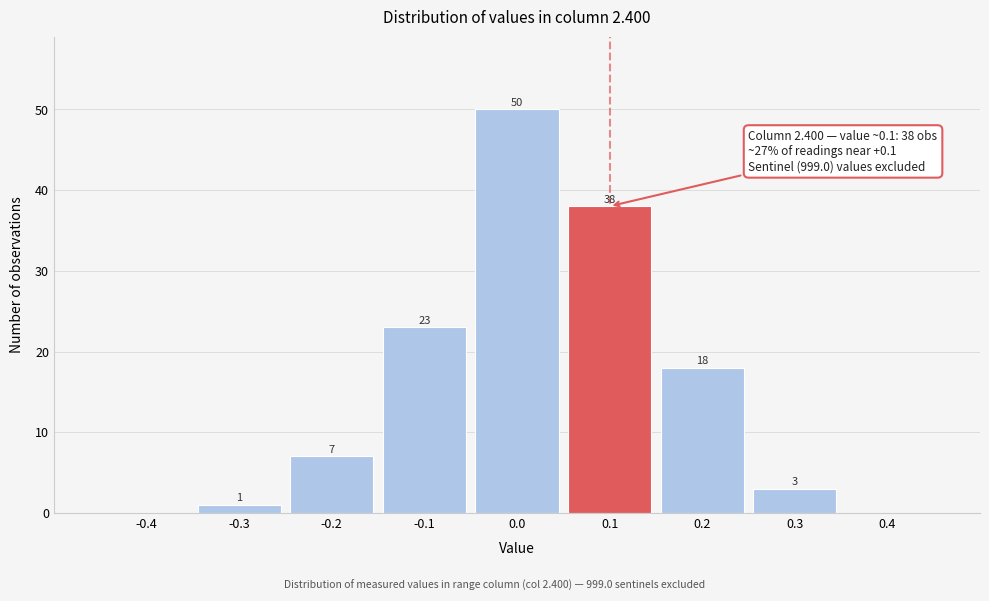

Over which range of the x-axis is the bar tallest?

-0.05 to 0.05